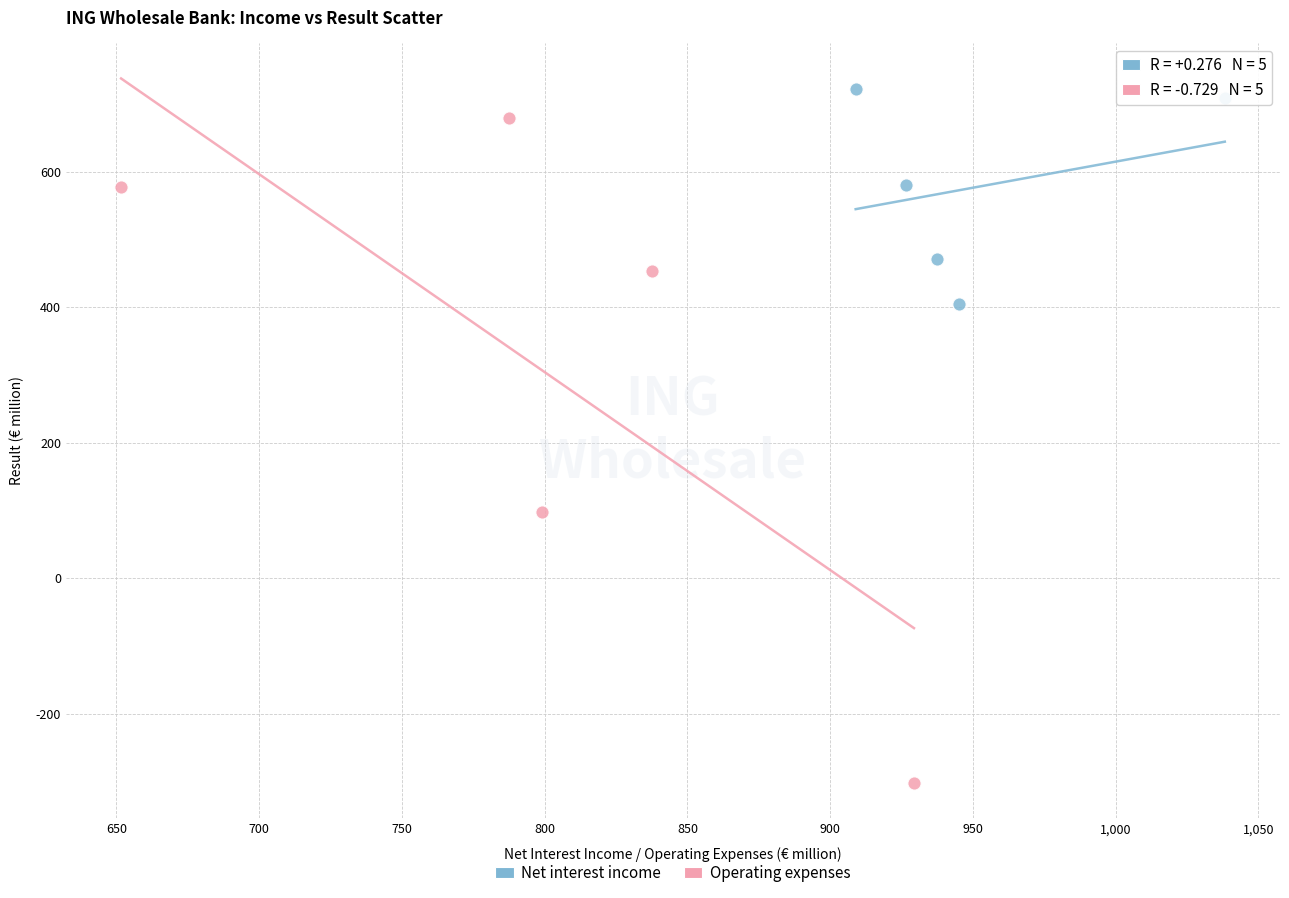

Which series contains the lowest Y value?

Operating expenses